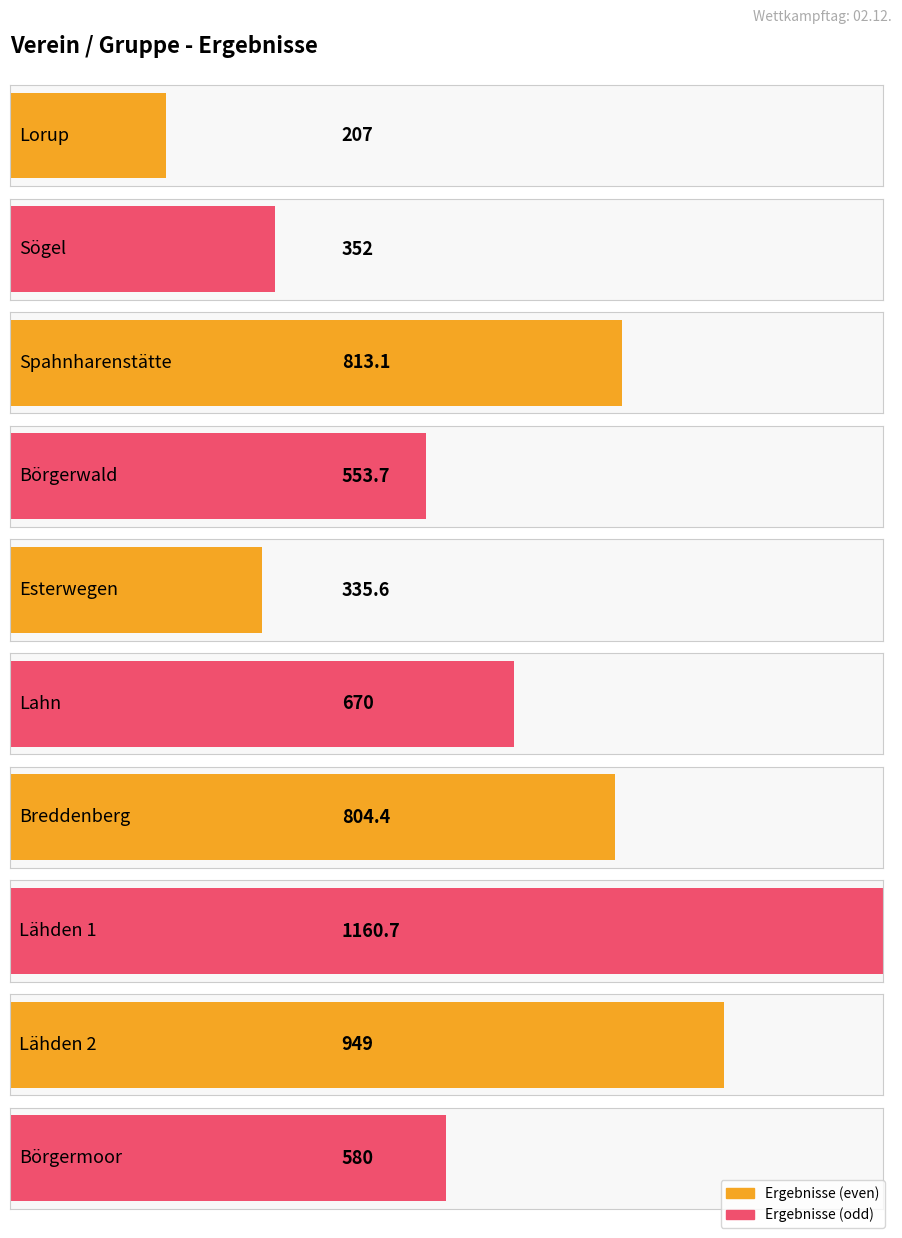

Reading left to right, transcribe all the data shown in this chart.

Lorup=207.0	Sögel=352.0	Spahnharenstätte=813.1	Börgerwald=553.7	Esterwegen=335.6	Lahn=670.0	Breddenberg=804.4	Lähden 1=1160.7	Lähden 2=949.0	Börgermoor=580.0